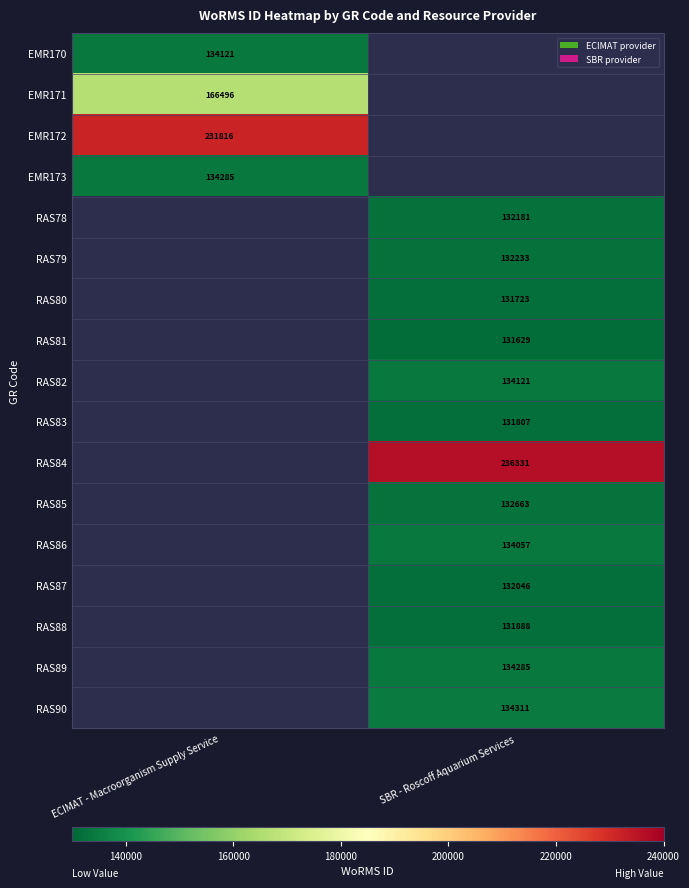

The value of RAS90 at SBR - Roscoff Aquarium Services is 134311. True or false?

True